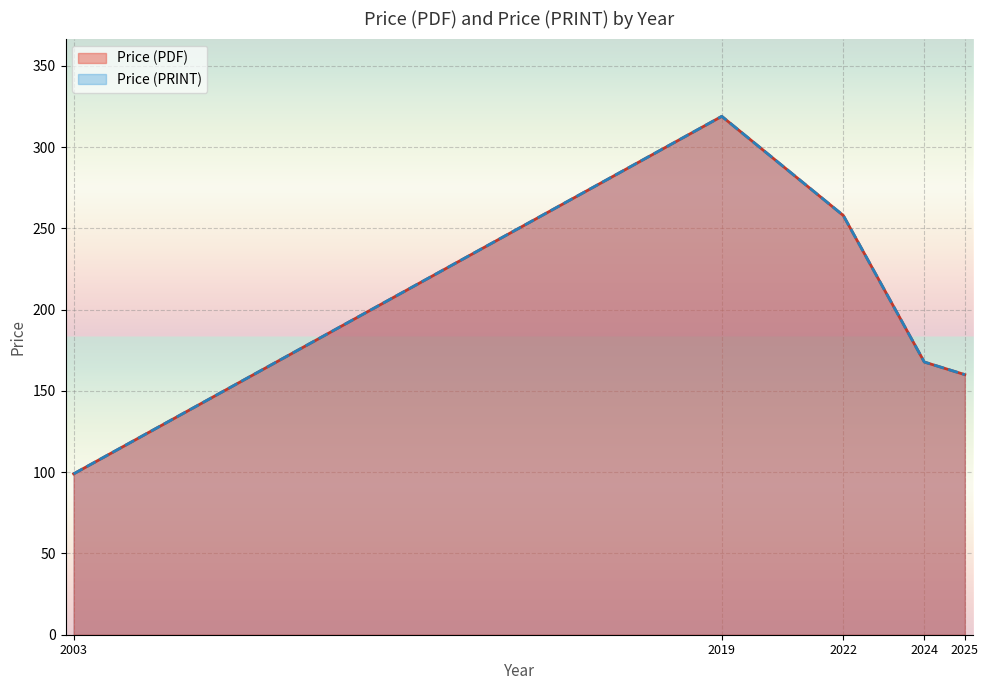

Which series changed the most between 2025 and 2024?

Price (PDF)